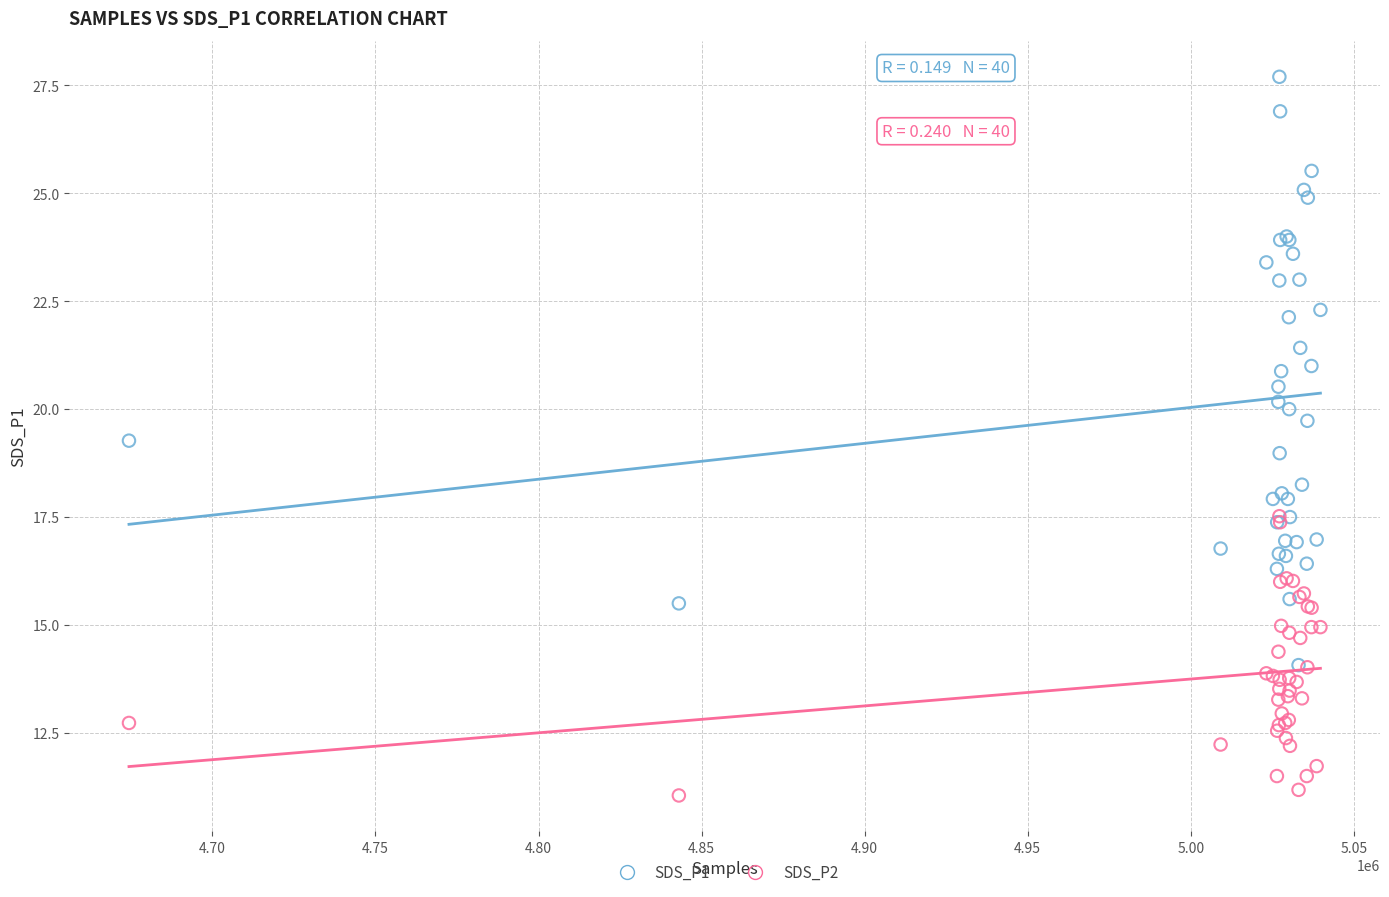

Which series has the widest spread of Y values?

SDS_P1